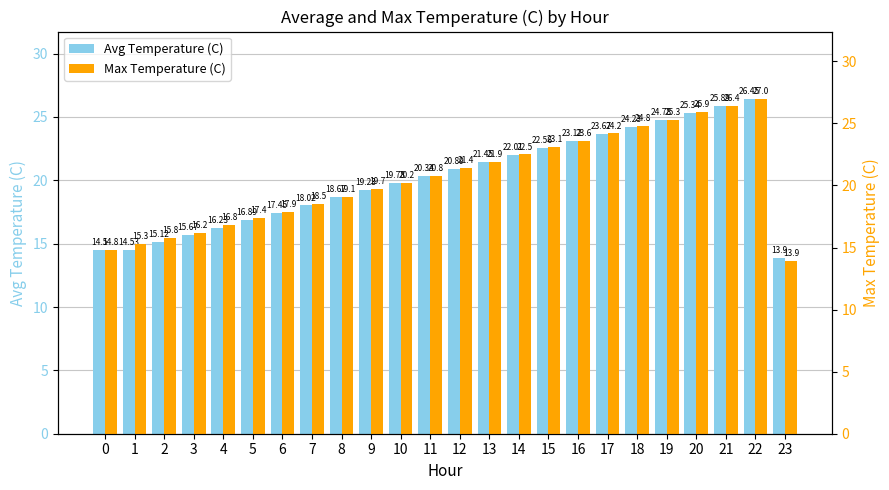

Count the number of categories in the chart.

24